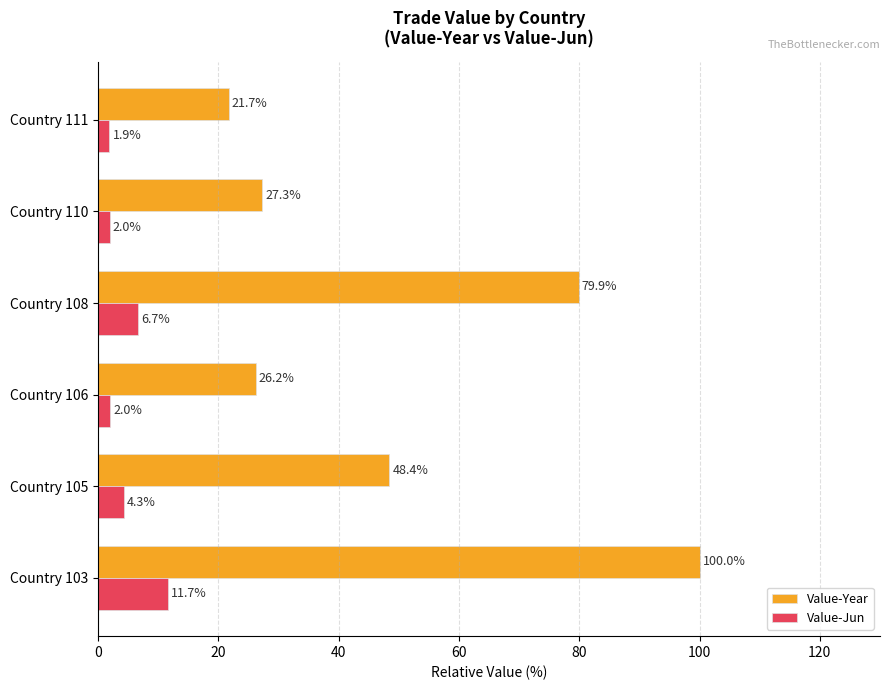

What is the average value of the Value-Year series?

50.6